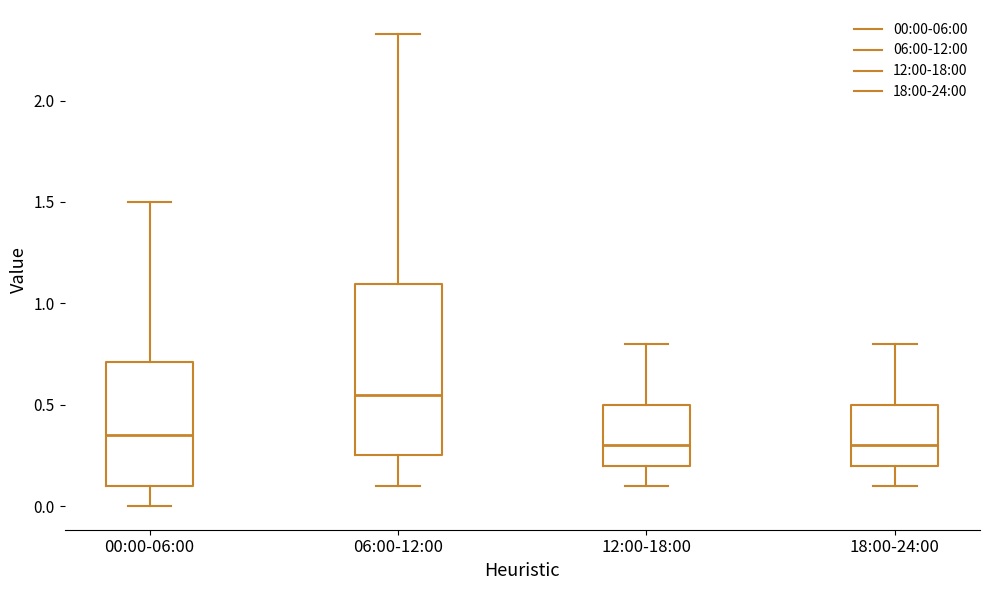

Where is the upper edge of the box for 00:00-06:00 on the y-axis? The values are not printed on the chart, so give them approximately, as read against the axis.

0.70